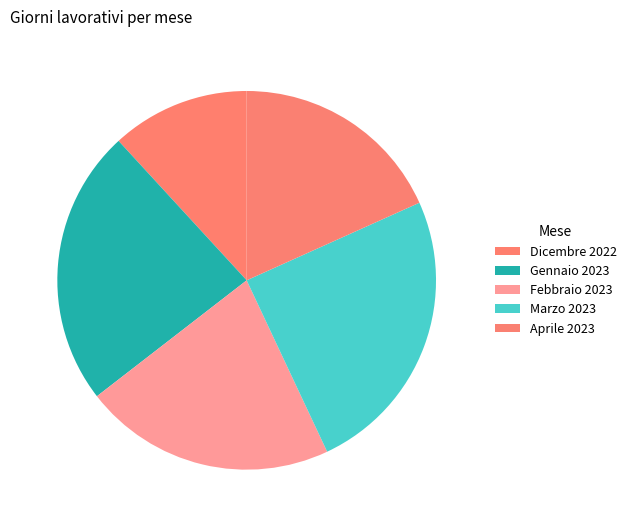

Rank the categories by value from highest to lowest.

Marzo 2023, Gennaio 2023, Febbraio 2023, Aprile 2023, Dicembre 2022